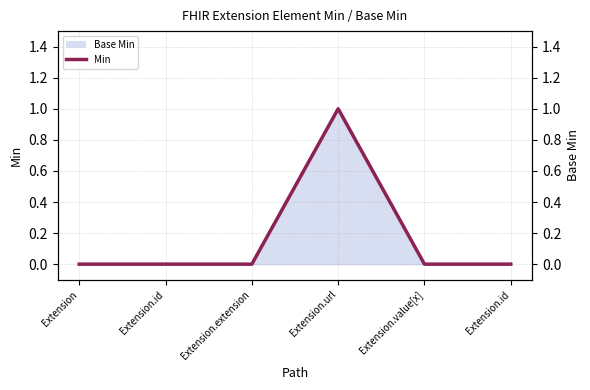

Reading left to right, what are all the values shown in this chart?

Extension=0	Extension.id=0	Extension.extension=0	Extension.url=1	Extension.value[x]=0	Extension.id=0